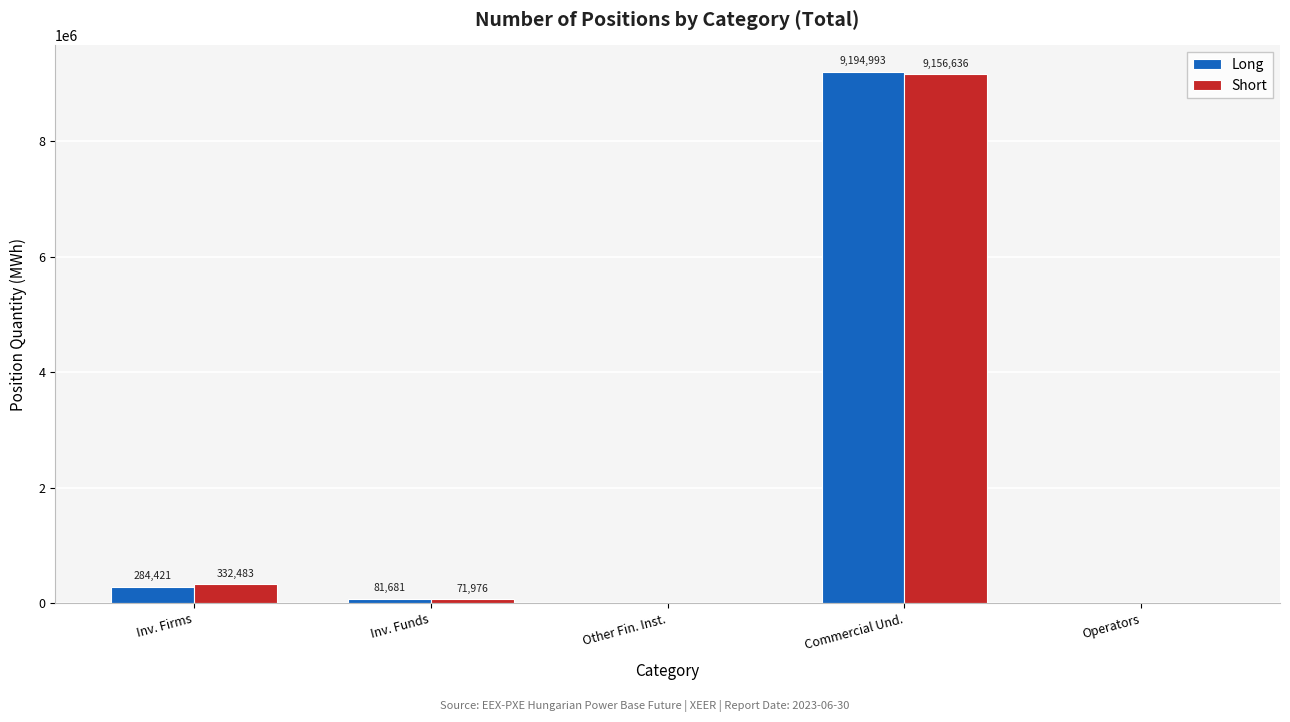

What is the highest value of the Long series?

9194993